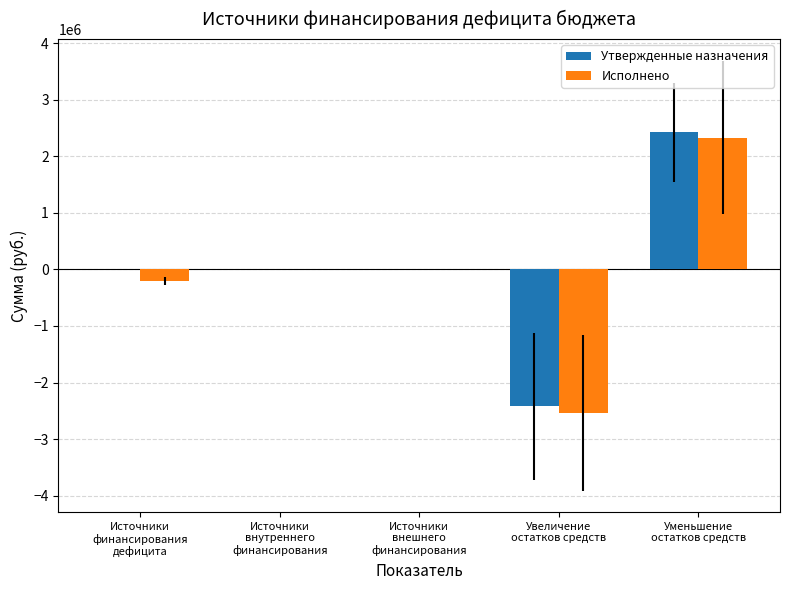

What is the maximum value for Исполнено?

2332406.9